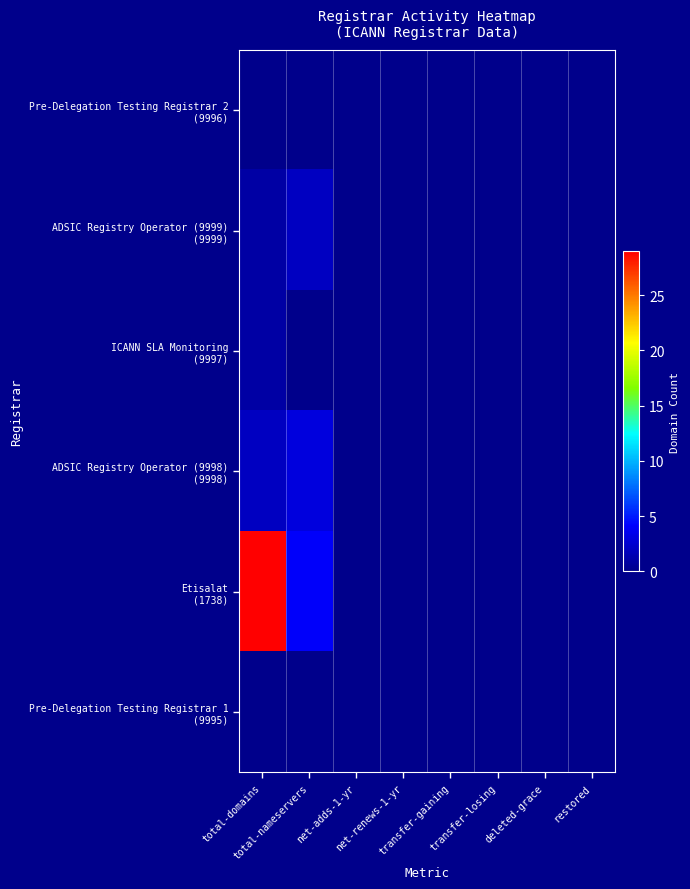

Which series has the largest total across all categories?

Etisalat (1738)